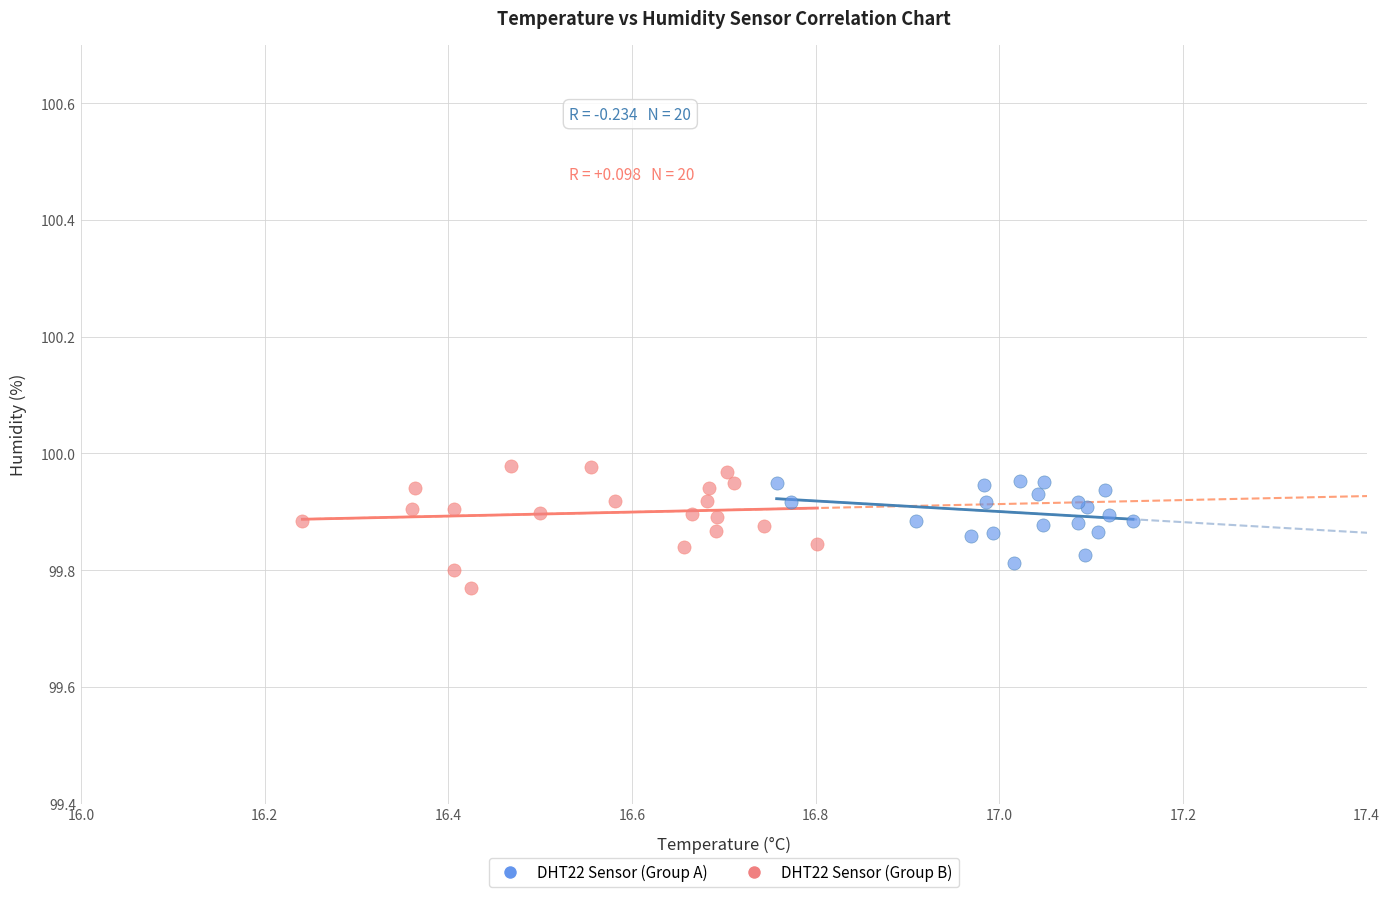

Which series has the largest Y range (max minus min)?

DHT22 Sensor (Group B)